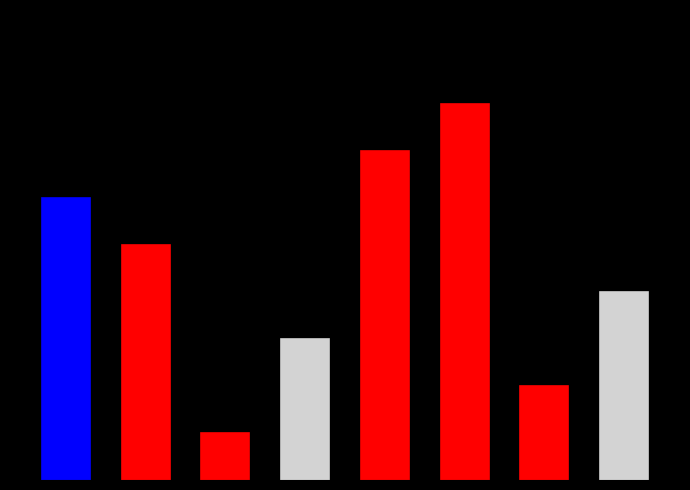

Are the bars horizontal?

No